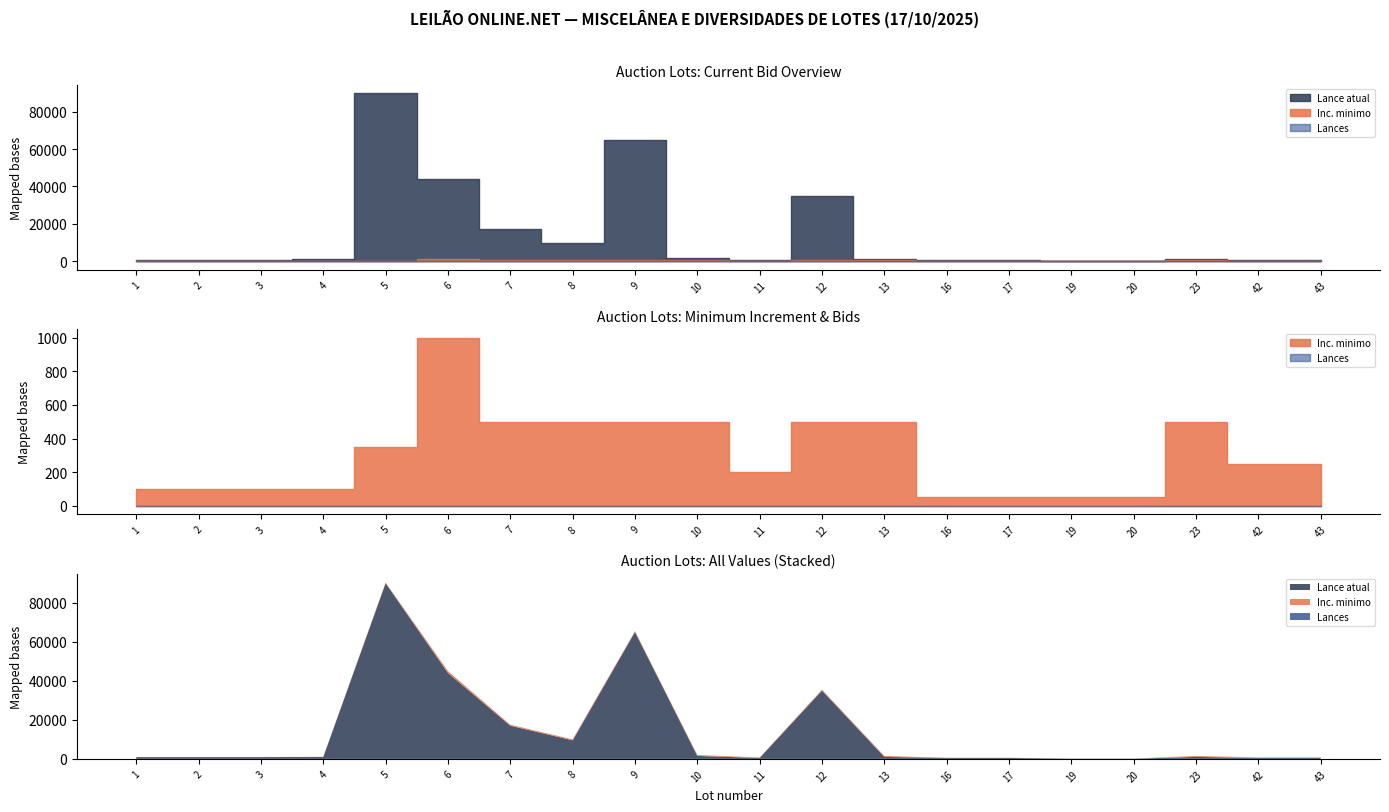

Reading right to left, list all the values displayed in this chart.

Lance atual: 43=500	42=500	23=1000	20=110	19=110	17=500	16=500	13=1000	12=35000	11=500	10=1500	9=65000	8=9500	7=17000	6=44000	5=90000	4=950	3=900	2=900	1=900
Inc. minimo: 43=250	42=250	23=500	20=50	19=50	17=50	16=50	13=500	12=500	11=200	10=500	9=500	8=500	7=500	6=1000	5=350	4=100	3=100	2=100	1=100
Lances: 43=0	42=0	23=0	20=0	19=0	17=0	16=0	13=0	12=0	11=0	10=0	9=0	8=0	7=0	6=0	5=0	4=0	3=0	2=0	1=0